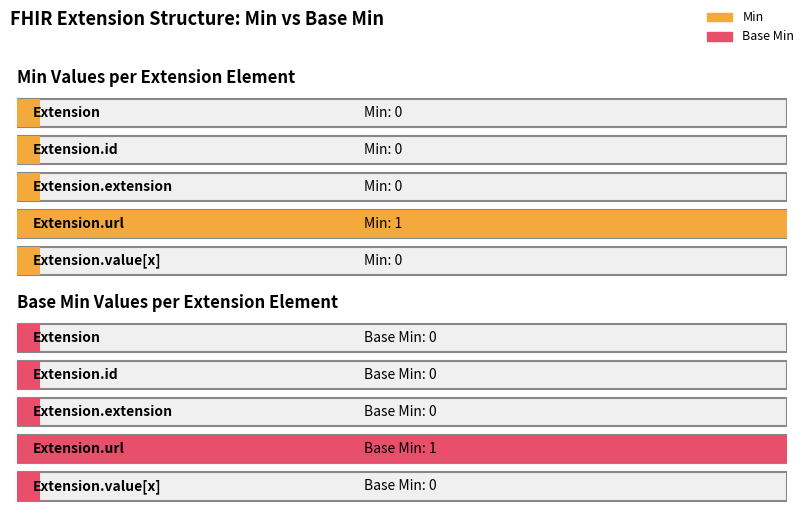

Reading left to right, what are all the values shown in this chart?

Min: Extension=0	Extension.id=0	Extension.extension=0	Extension.url=1	Extension.value[x]=0
Base Min: Extension=0	Extension.id=0	Extension.extension=0	Extension.url=1	Extension.value[x]=0